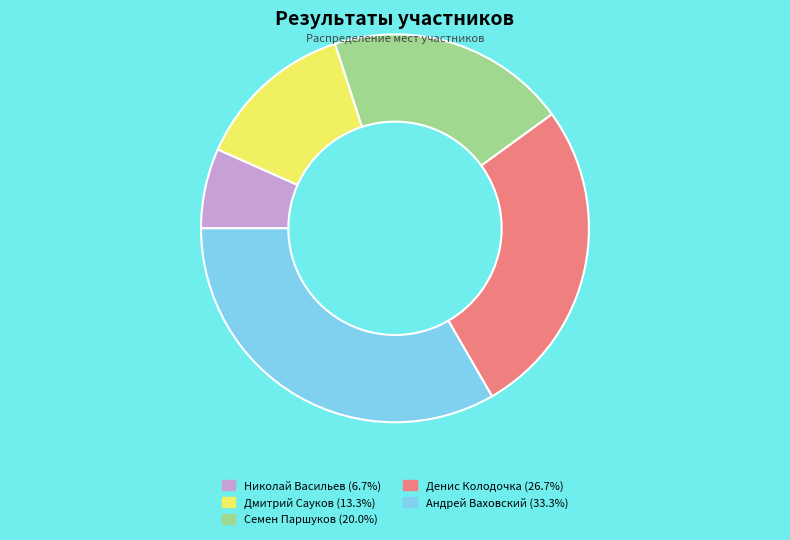

Is it true that Андрей Ваховский is 33% of the pie?

True